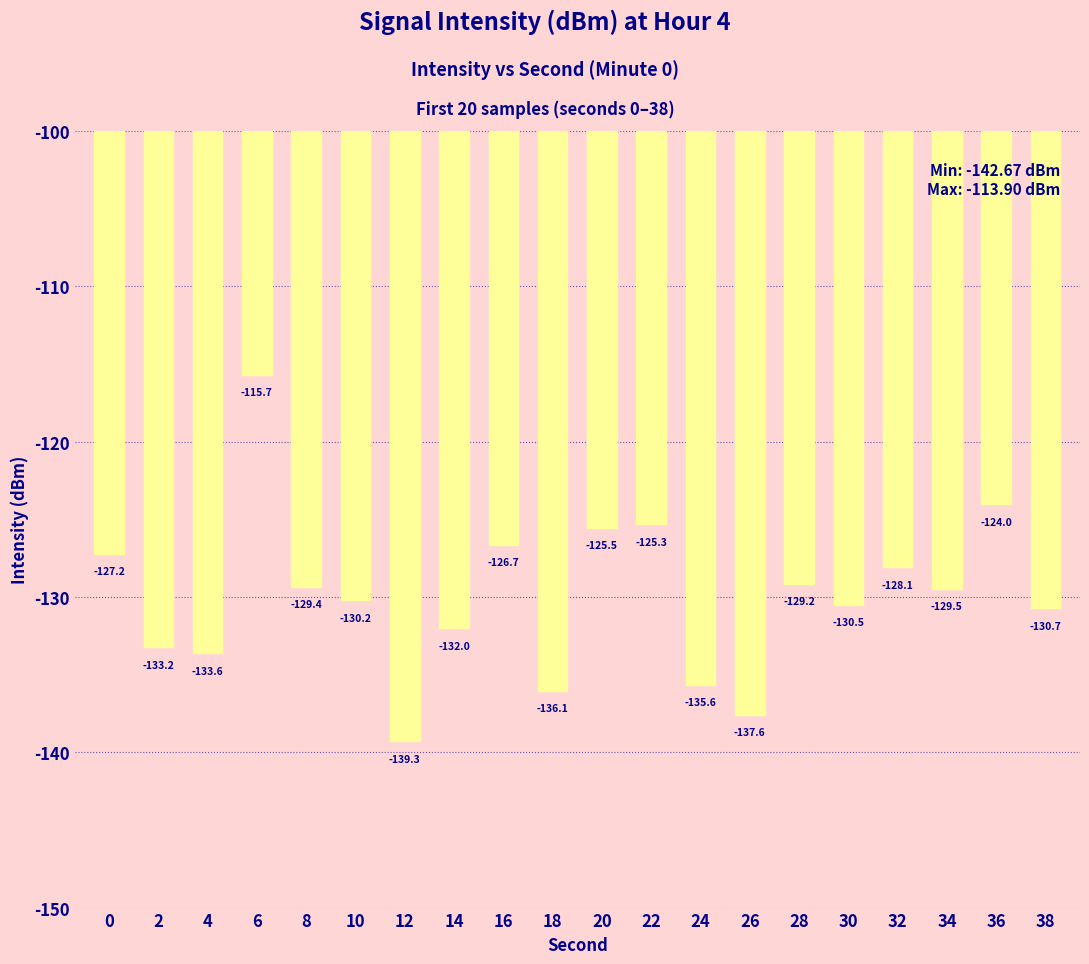

What is the sum of all values?

-2599.4